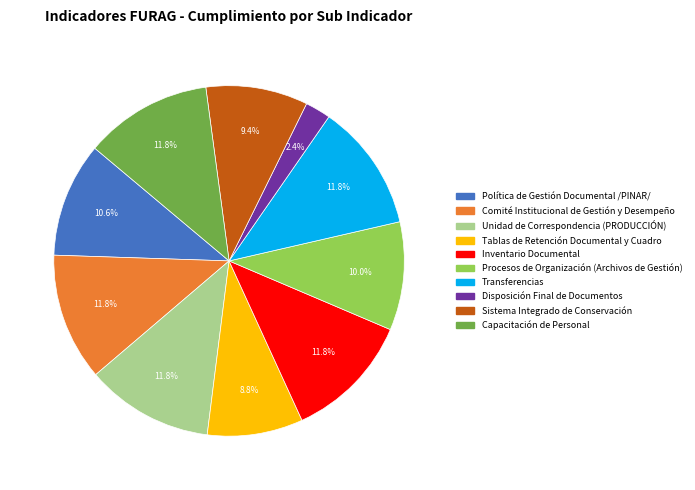

Is there a majority slice in this chart?

No